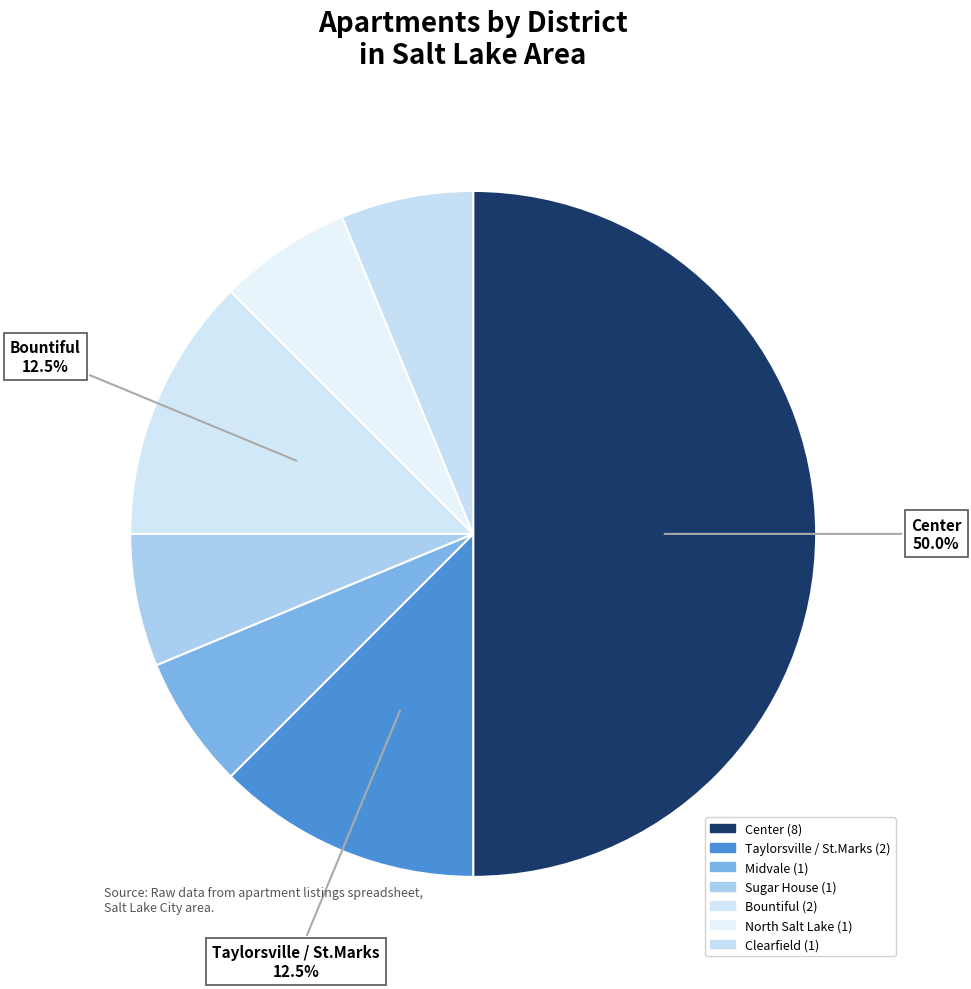

To the nearest percent, what is the average slice percentage?

14%